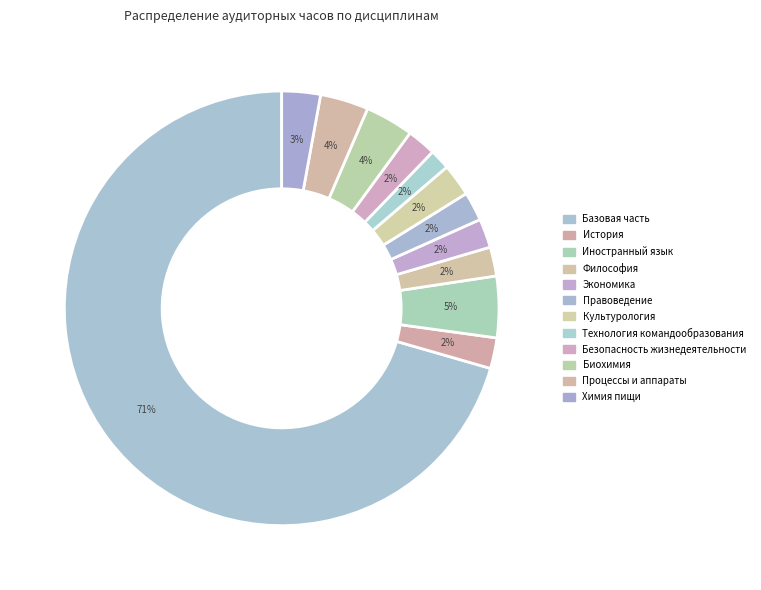

What is the largest slice in the pie chart?

Базовая часть